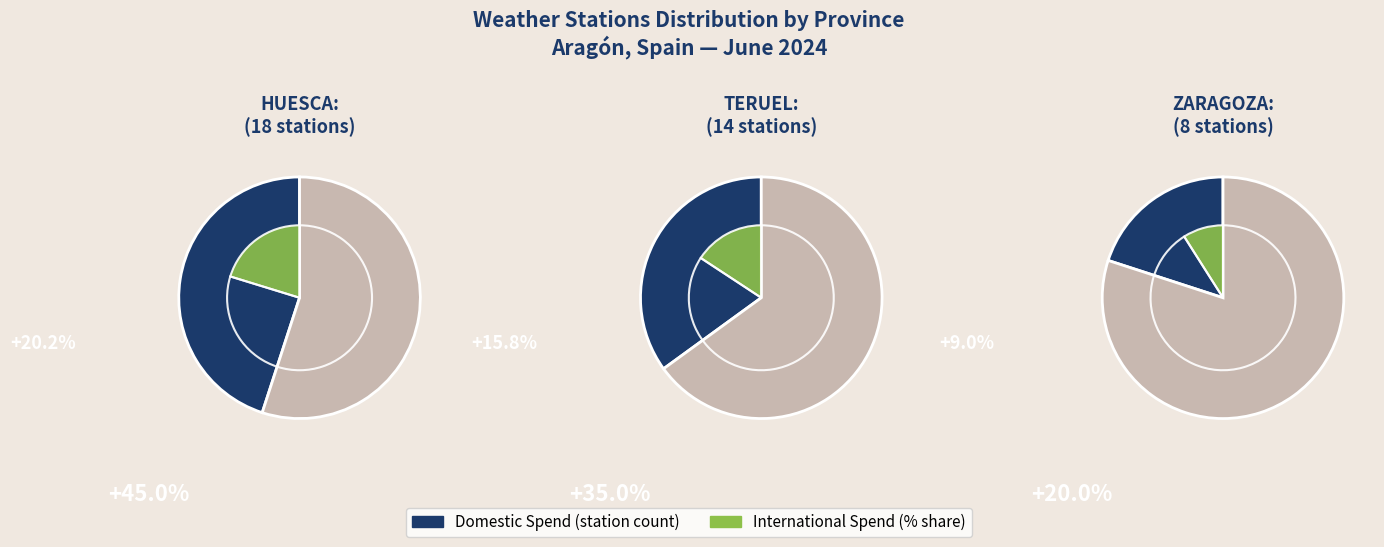

Which slice is the smallest?

Zaragoza